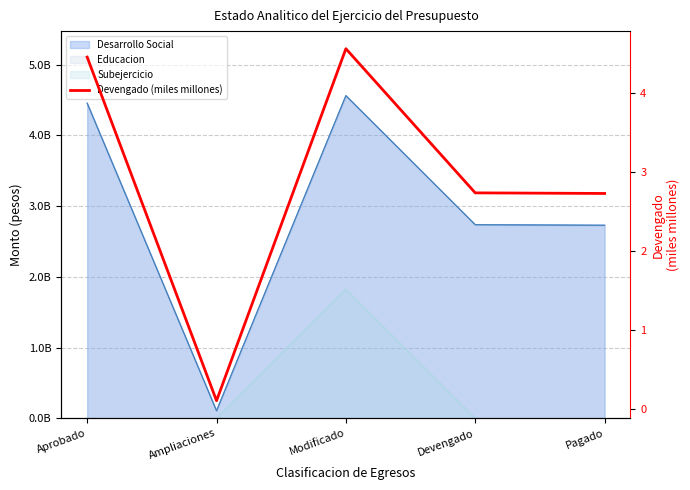

What is the difference between the values at Aprobado and Modificado?

0.1